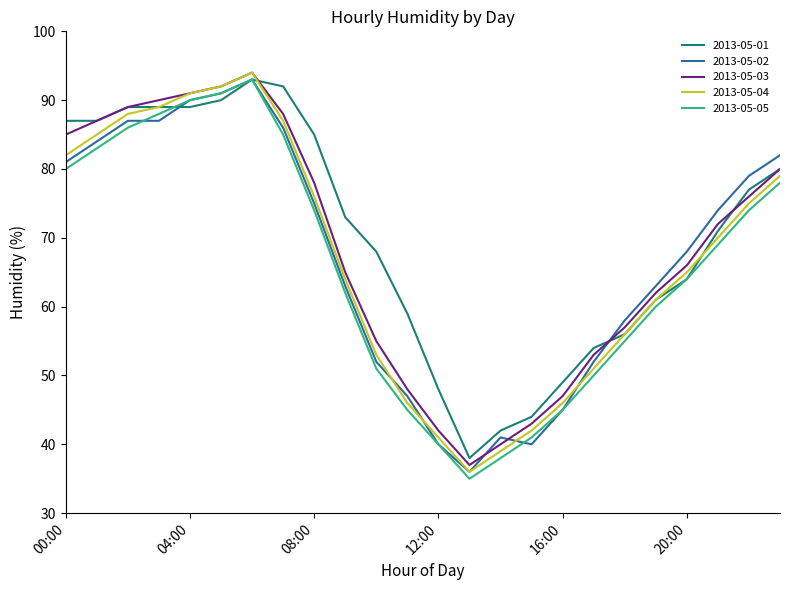

What is the highest value of the 2013-05-03 series?

94